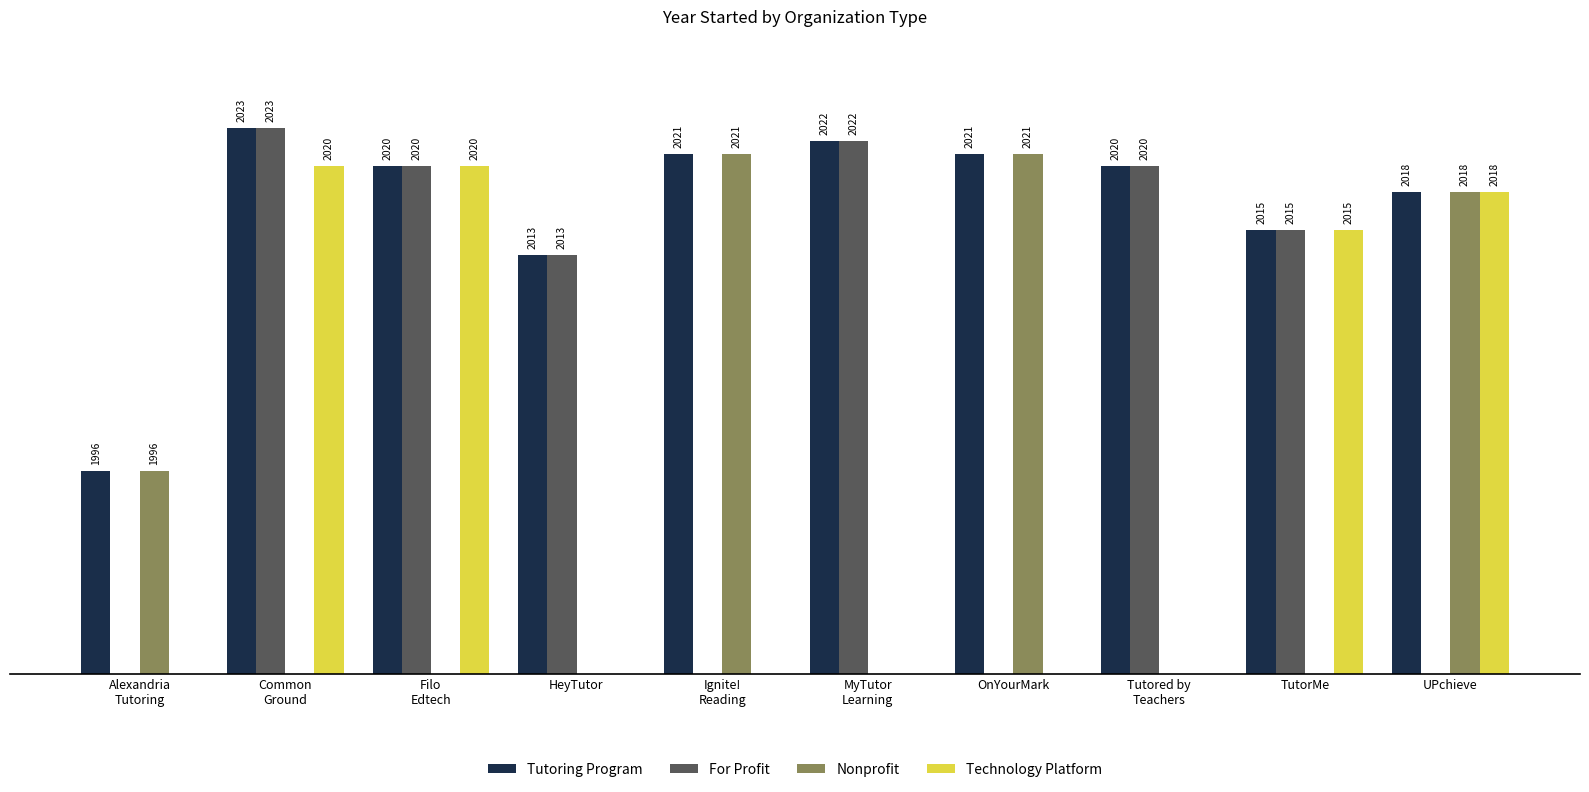

Which series has the largest total across all categories?

Tutoring Program